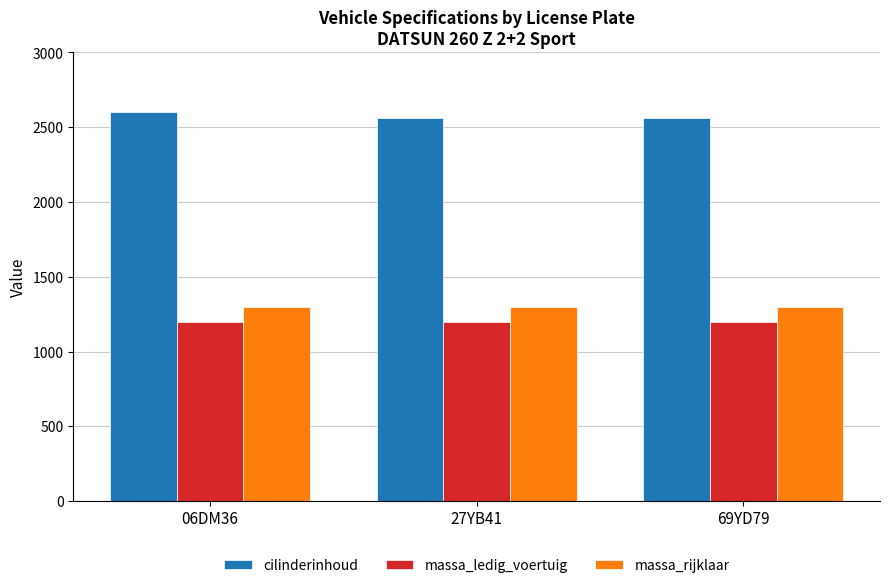

What is the maximum value shown in the chart?

2599